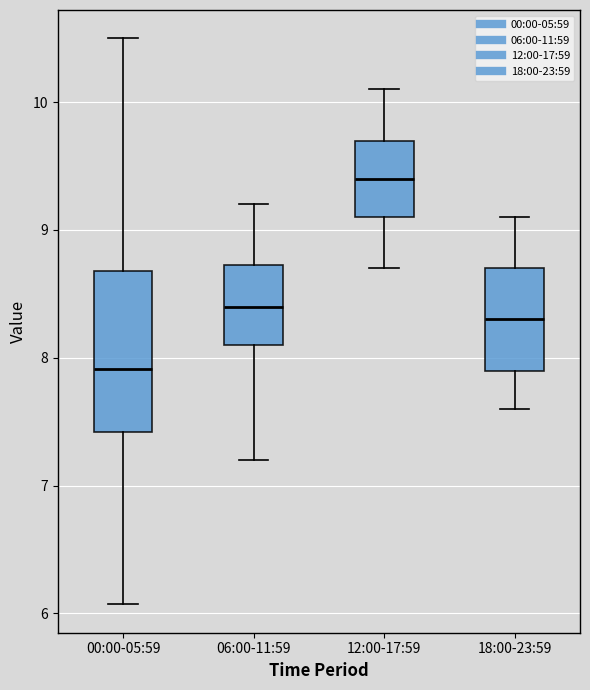

Comparing the boxes themselves (not the whiskers), which one is the tallest?

00:00-05:59